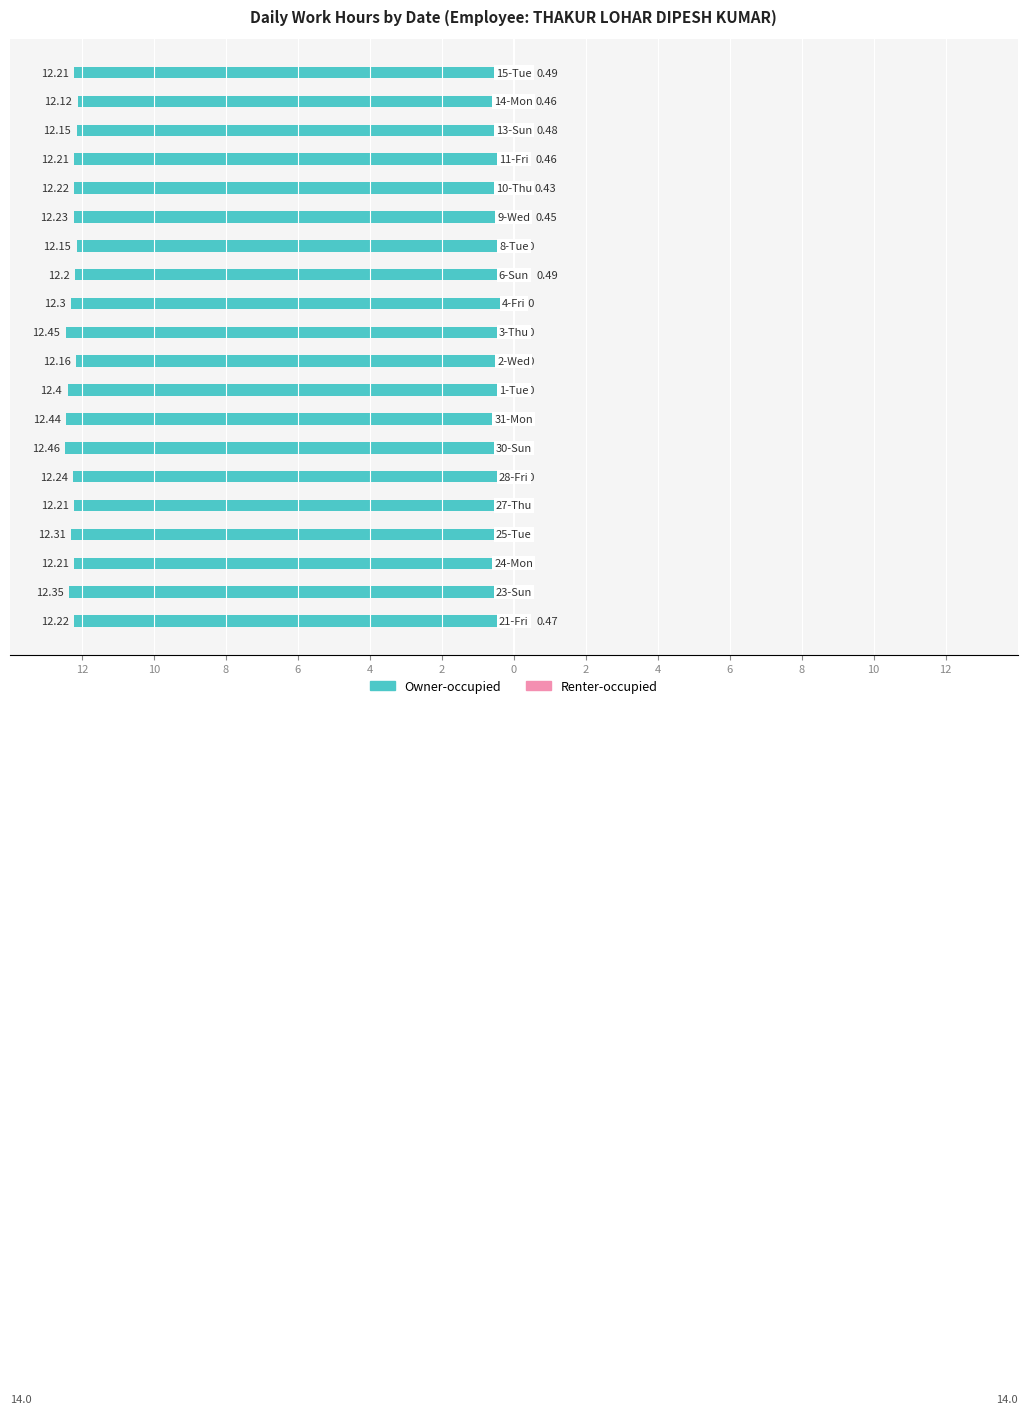

What is the value of the Owner-occupied bar at the 17th from the left?

-12.2